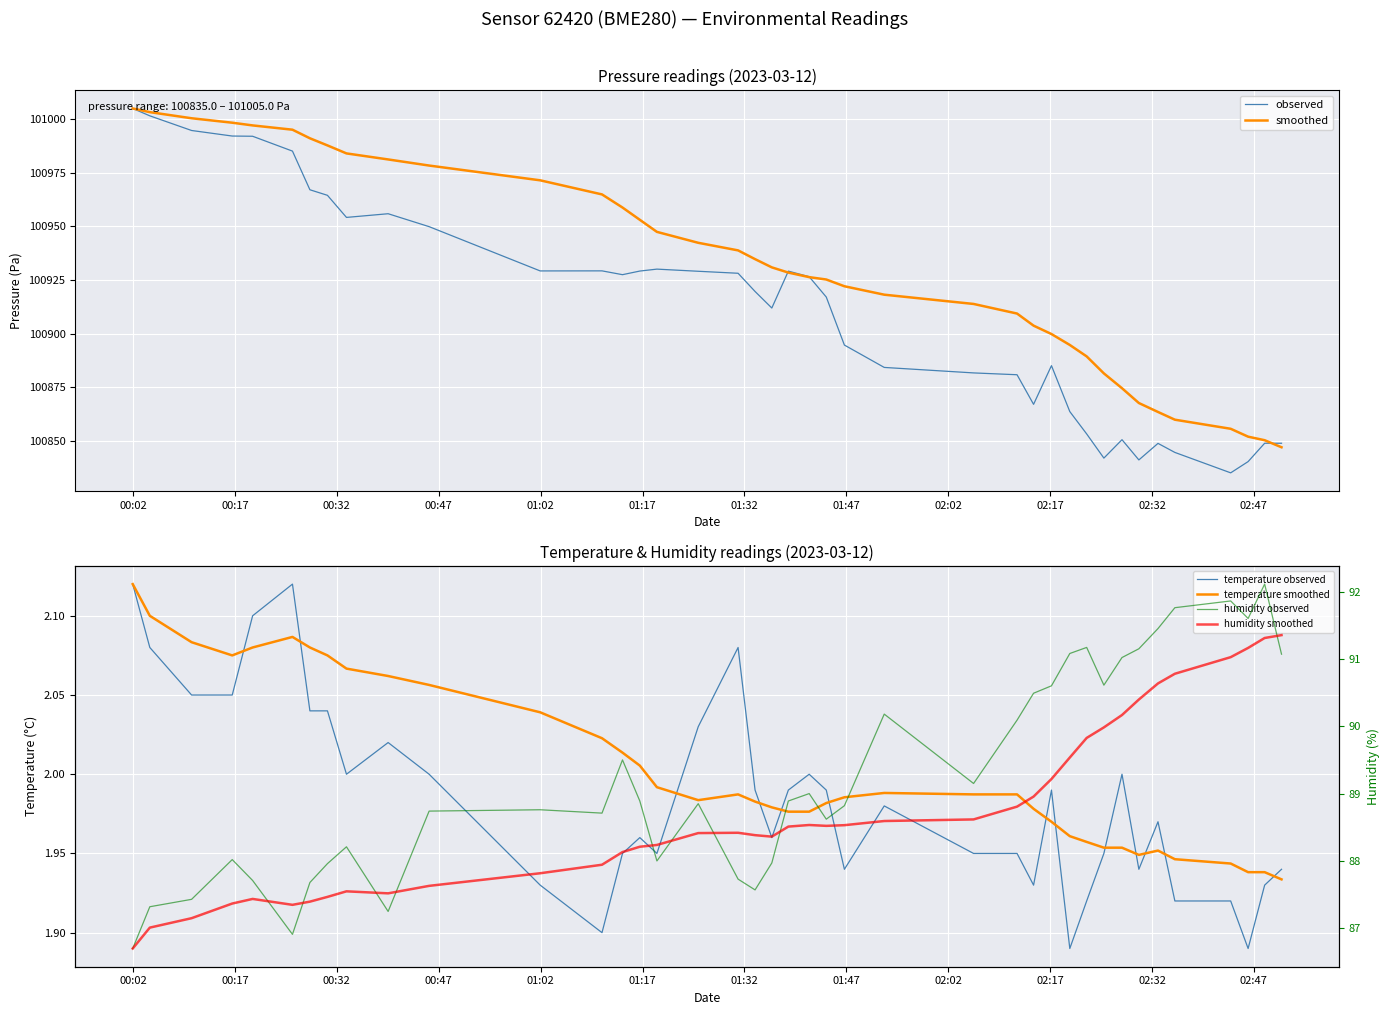

Reading right to left, what are all the values shown in this chart?

observed: 100848.8	100848.8	100840.2	100835.0	100844.5	100848.8	100841.0	100850.5	100841.9	100853.2	100863.6	100885.0	100867.0	100880.8	100881.6	100884.2	100894.6	100917.0	100926.5	100929.1	100911.9	100919.6	100928.1	100929.1	100930.1	100929.2	100927.5	100929.2	100929.2	100949.9	100955.9	100954.2	100964.5	100967.1	100985.1	100992.1	100992.2	100994.8	101001.6	101005.0
smoothed: 100846.9	100850.2	100851.9	100855.6	100859.8	100863.4	100867.6	100874.5	100881.4	100889.3	100894.7	100899.8	100903.7	100909.3	100913.8	100918.1	100922.1	100925.2	100926.3	100928.4	100930.9	100934.7	100938.8	100942.3	100947.4	100953.1	100958.8	100964.9	100971.5	100978.4	100981.2	100984.1	100987.8	100991.1	100995.1	100997.1	100998.4	101000.5	101003.3	101005.0
temperature observed: 1.9	1.9	1.9	1.9	1.9	2.0	1.9	2.0	1.9	1.9	1.9	2.0	1.9	1.9	1.9	2.0	1.9	2.0	2.0	2.0	2.0	2.0	2.1	2.0	1.9	2.0	1.9	1.9	1.9	2.0	2.0	2.0	2.0	2.0	2.1	2.1	2.0	2.0	2.1	2.1
temperature smoothed: 1.9	1.9	1.9	1.9	1.9	2.0	1.9	2.0	2.0	2.0	2.0	2.0	2.0	2.0	2.0	2.0	2.0	2.0	2.0	2.0	2.0	2.0	2.0	2.0	2.0	2.0	2.0	2.0	2.0	2.1	2.1	2.1	2.1	2.1	2.1	2.1	2.1	2.1	2.1	2.1
humidity observed: 91.1	92.1	91.6	91.9	91.8	91.5	91.2	91.0	90.6	91.2	91.1	90.6	90.5	90.1	89.2	90.2	88.8	88.6	89.0	88.9	88.0	87.6	87.7	88.8	88.0	88.9	89.5	88.7	88.8	88.7	87.2	88.2	88.0	87.7	86.9	87.7	88.0	87.4	87.3	86.7
humidity smoothed: 91.4	91.3	91.2	91.0	90.8	90.6	90.4	90.2	90.0	89.8	89.5	89.2	89.0	88.8	88.6	88.6	88.5	88.5	88.5	88.5	88.4	88.4	88.4	88.4	88.2	88.2	88.1	87.9	87.8	87.6	87.5	87.5	87.5	87.4	87.3	87.4	87.4	87.1	87.0	86.7